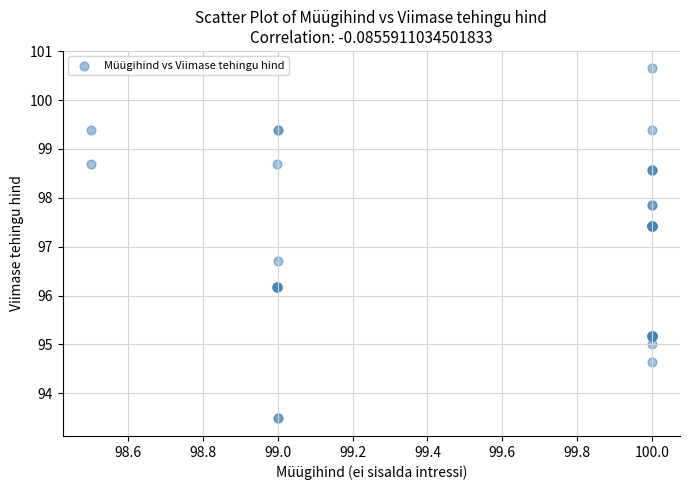

What Y value in the scatter plot is closest to 97?

96.7